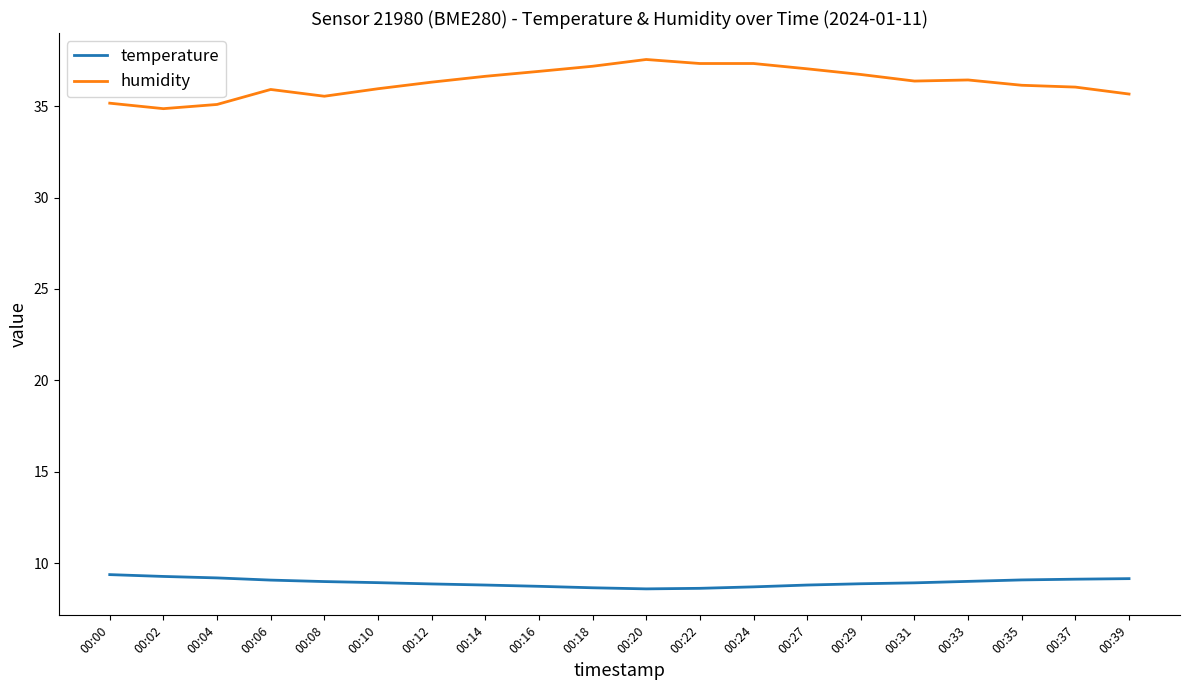

True or false: humidity has a value of 51.8 at 00:18.

False